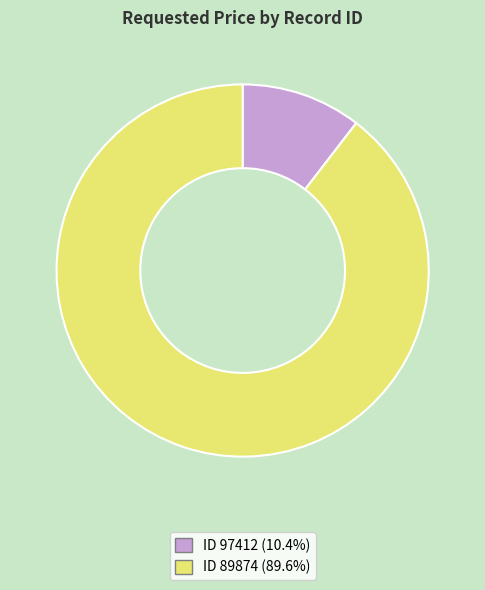

Does any single category account for the majority?

Yes